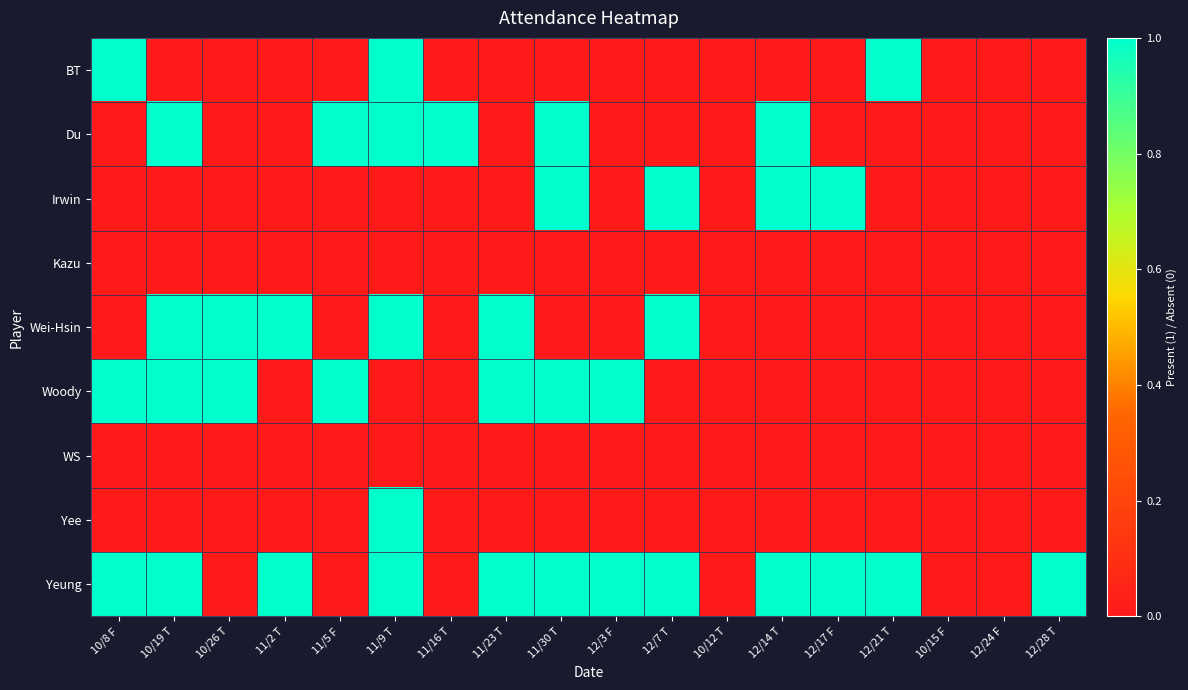

At how many categories does at least one series exceed 0?

15